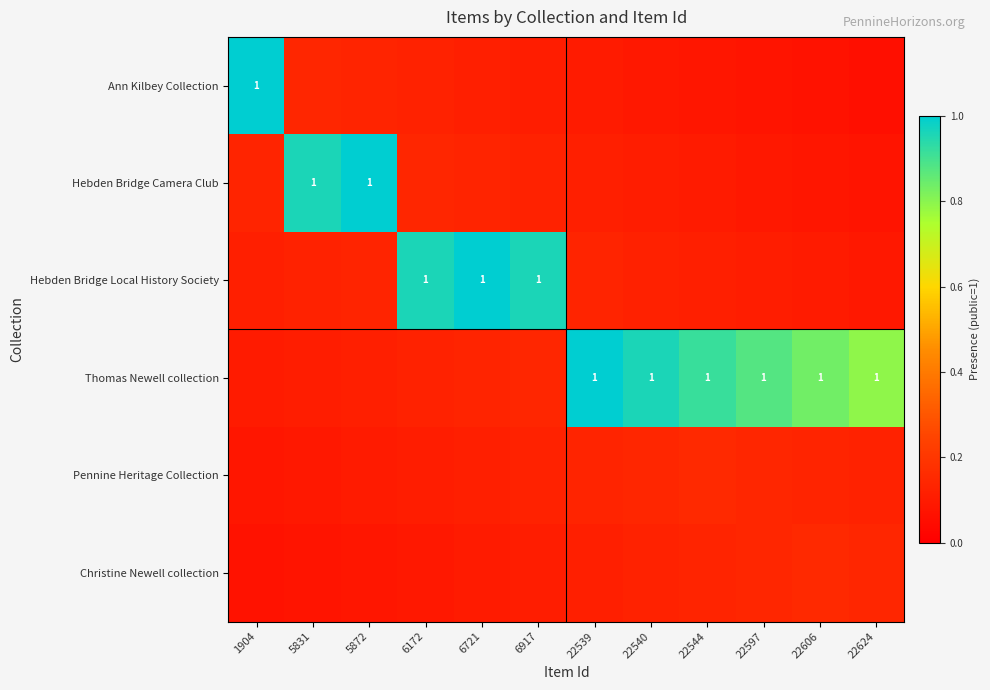

How many Pennine Heritage Collection values are between 0 and 1?

12